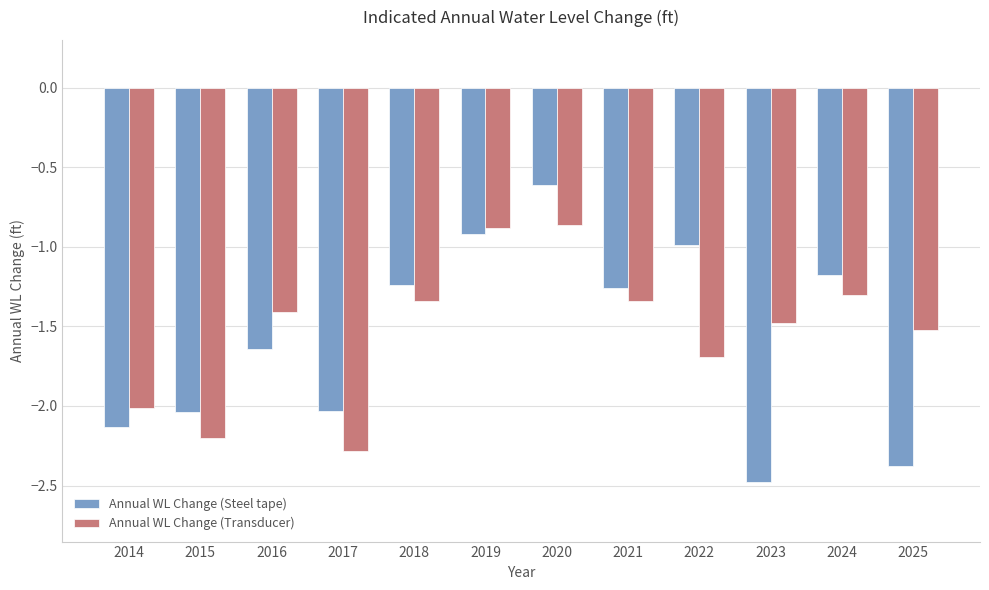

List the series in order of their peak value, lowest first.

Annual WL Change (Transducer), Annual WL Change (Steel tape)